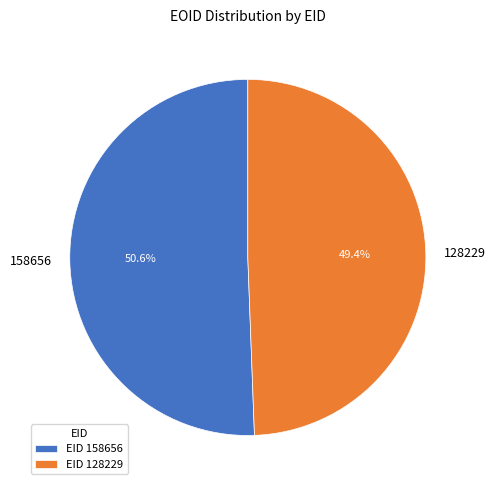

To the nearest percent, what portion does 128229 represent?

49%